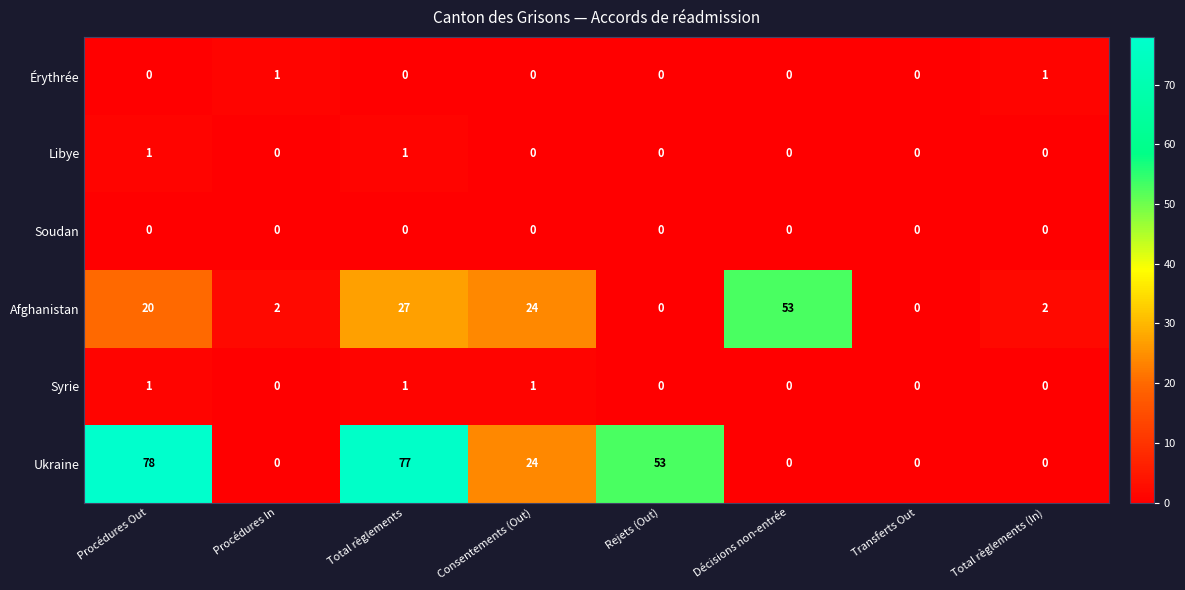

What is the sum of all Afghanistan values?

128